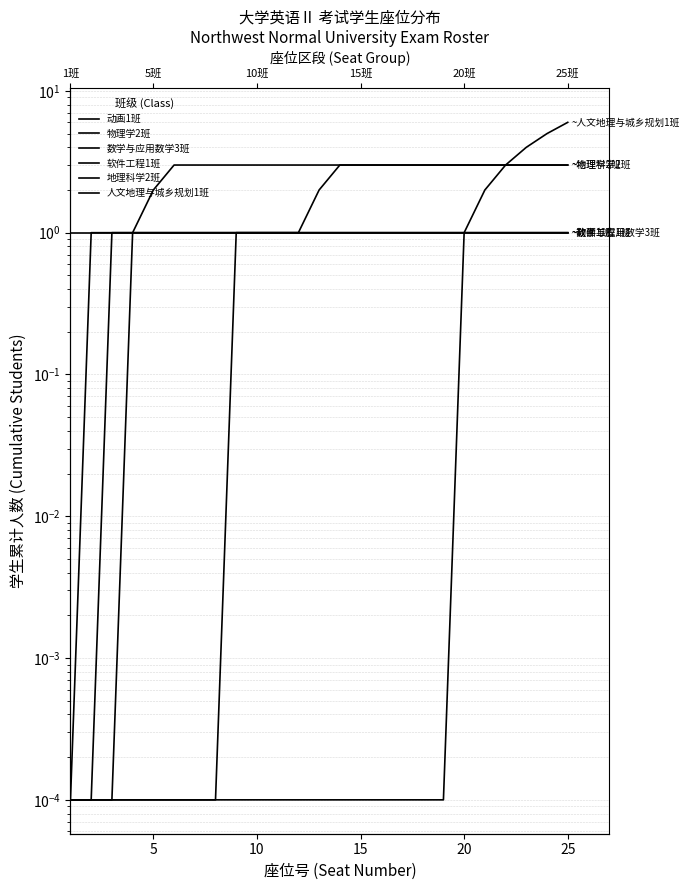

Which has a higher value, 14 or 5?

14